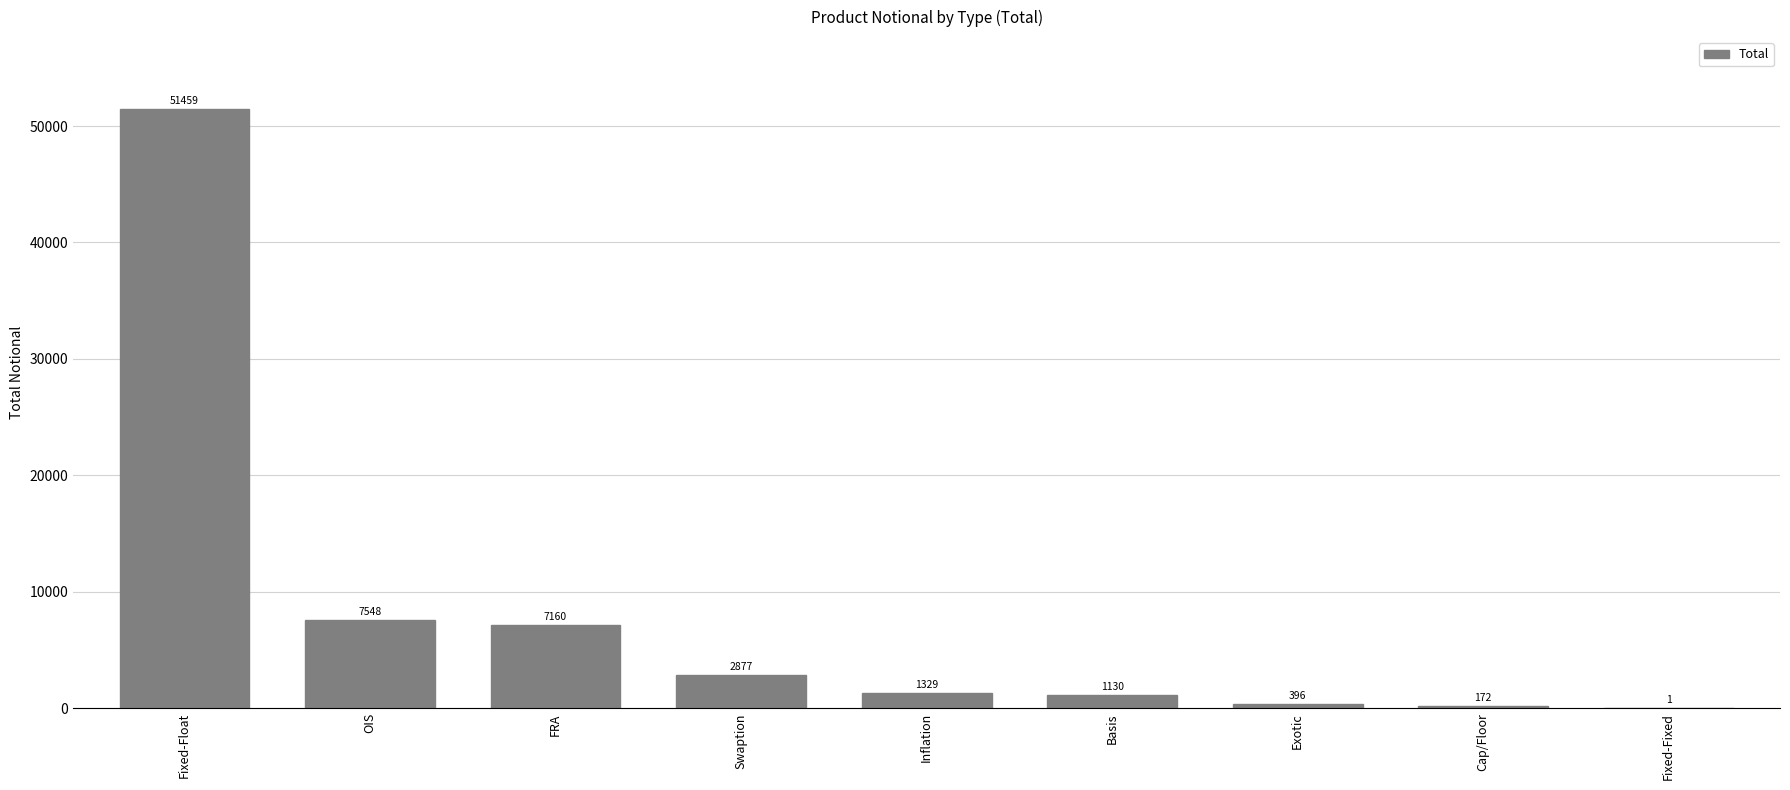

Which label corresponds to the largest value in the chart?

Fixed-Float